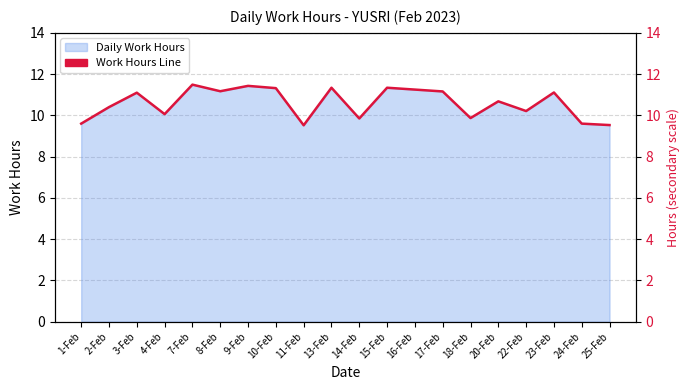

Which has a higher value, 15-Feb or 13-Feb?

15-Feb